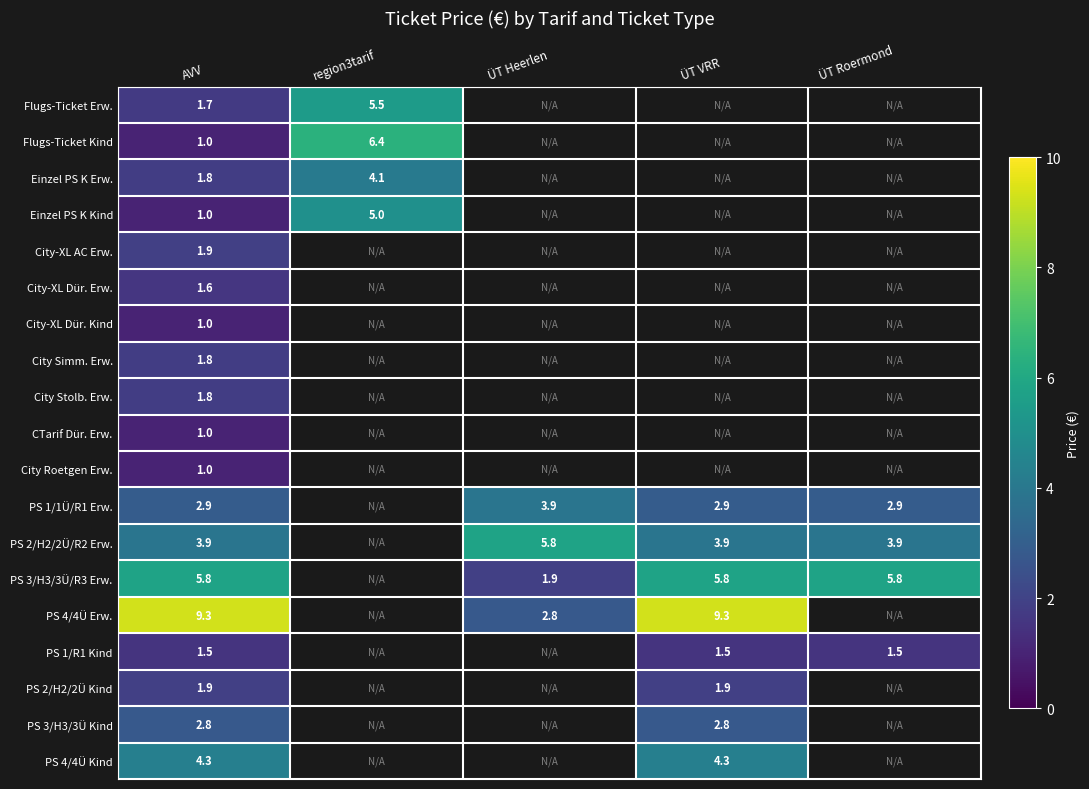

The PS 2/H2/2Ü/R2 Erw. series shows 5.7 at ÜT Roermond. True or false?

False